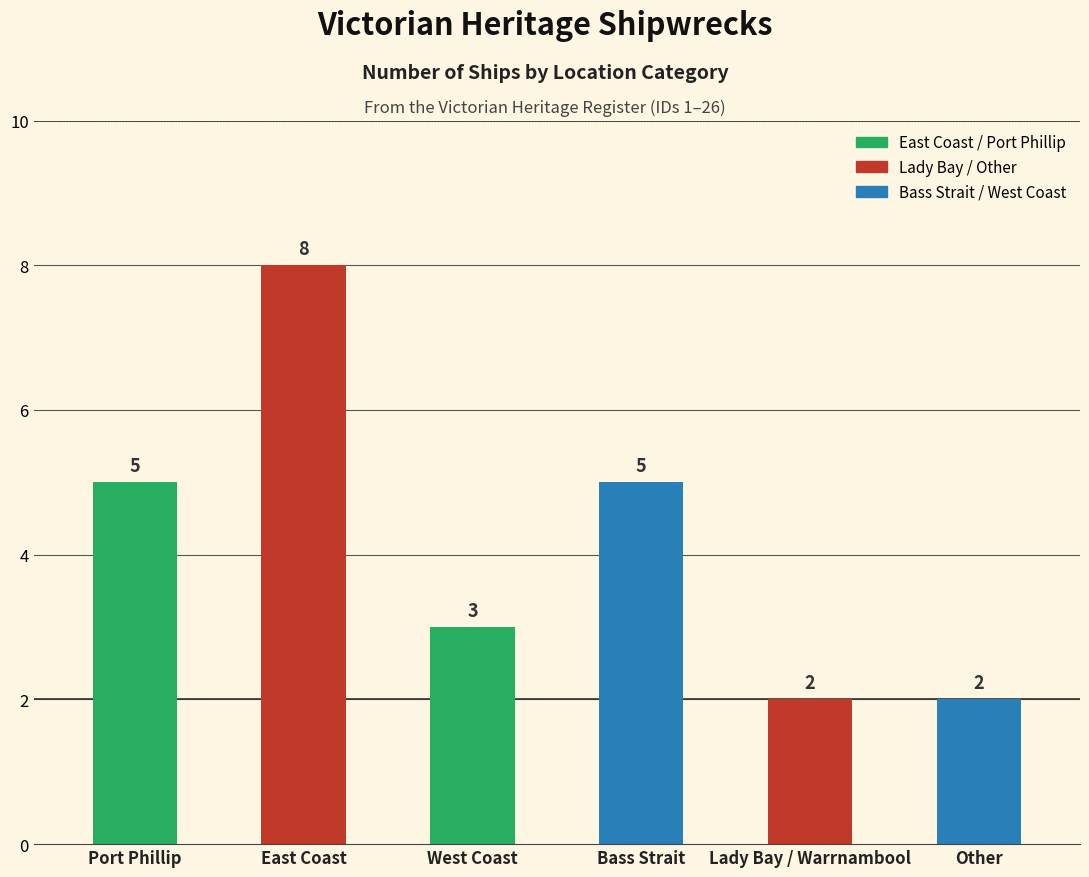

The chart shows a value of 1 at Lady Bay / Warrnambool. True or false?

False